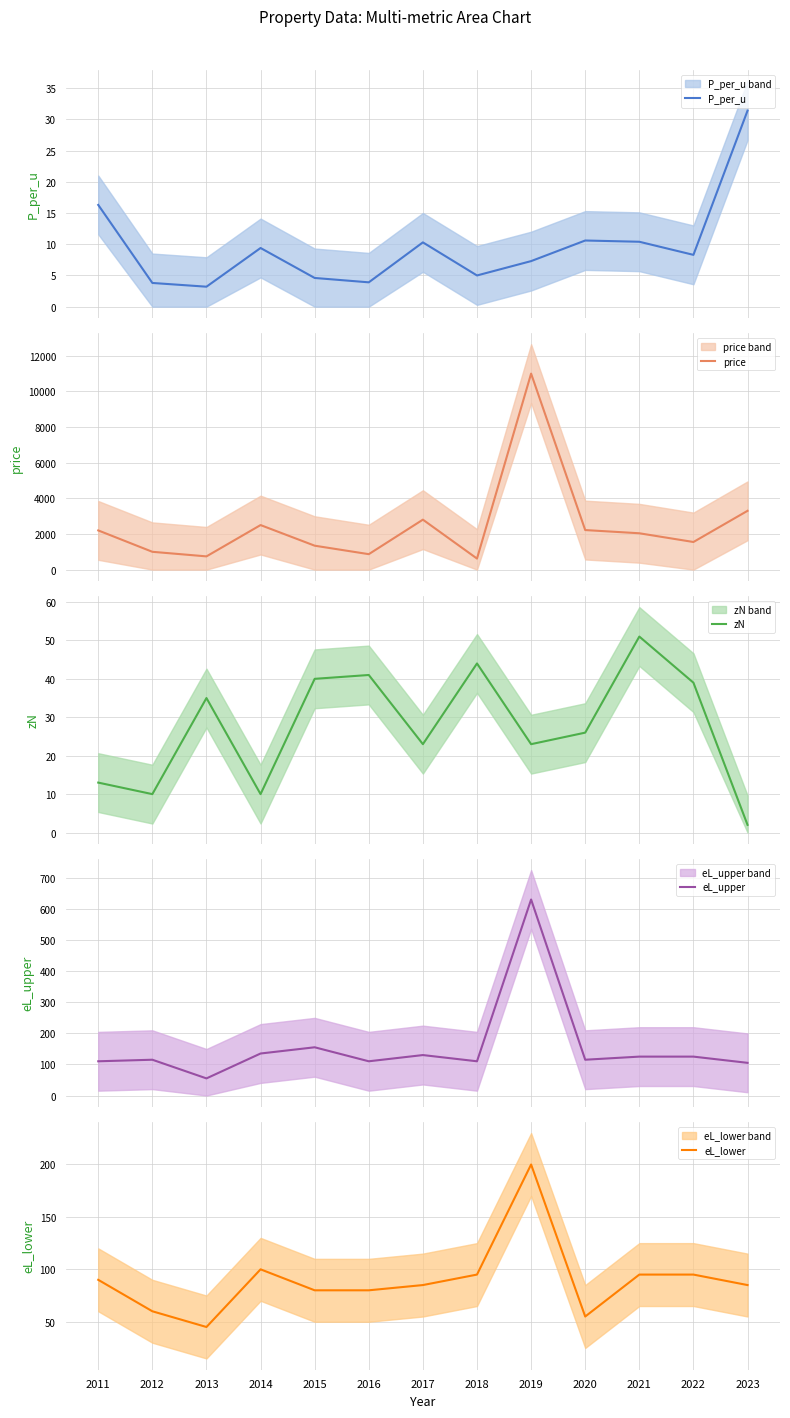

True or false: P_per_u and eL_lower cross at least once.

False